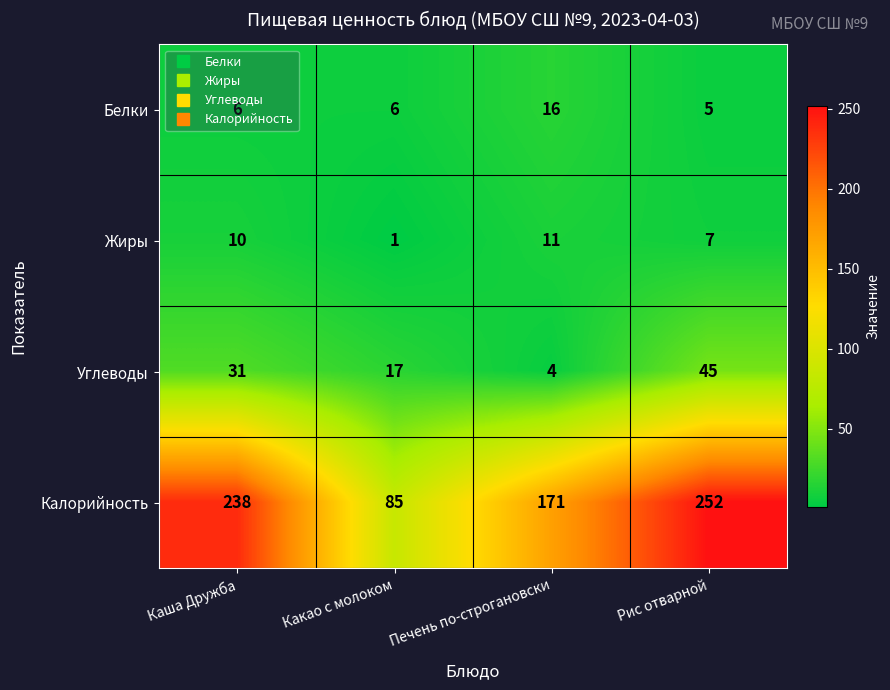

At which category is the sum across all series the highest?

Рис отварной